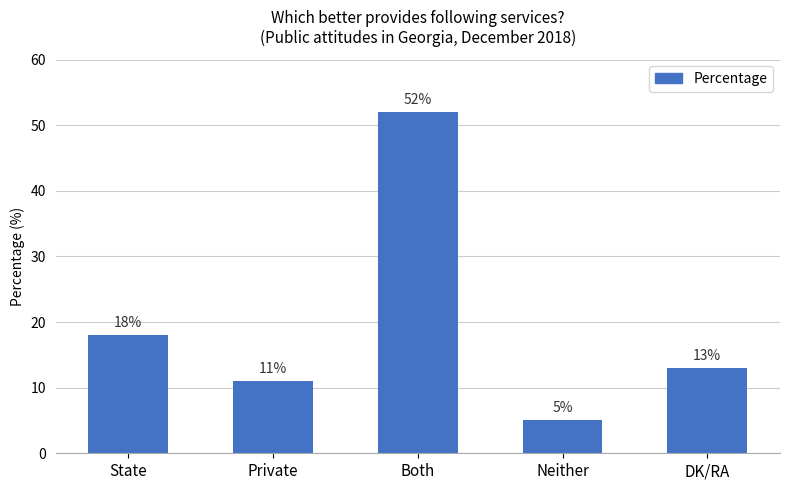

Approximately how many times larger is the value at Both compared to DK/RA?

4.0